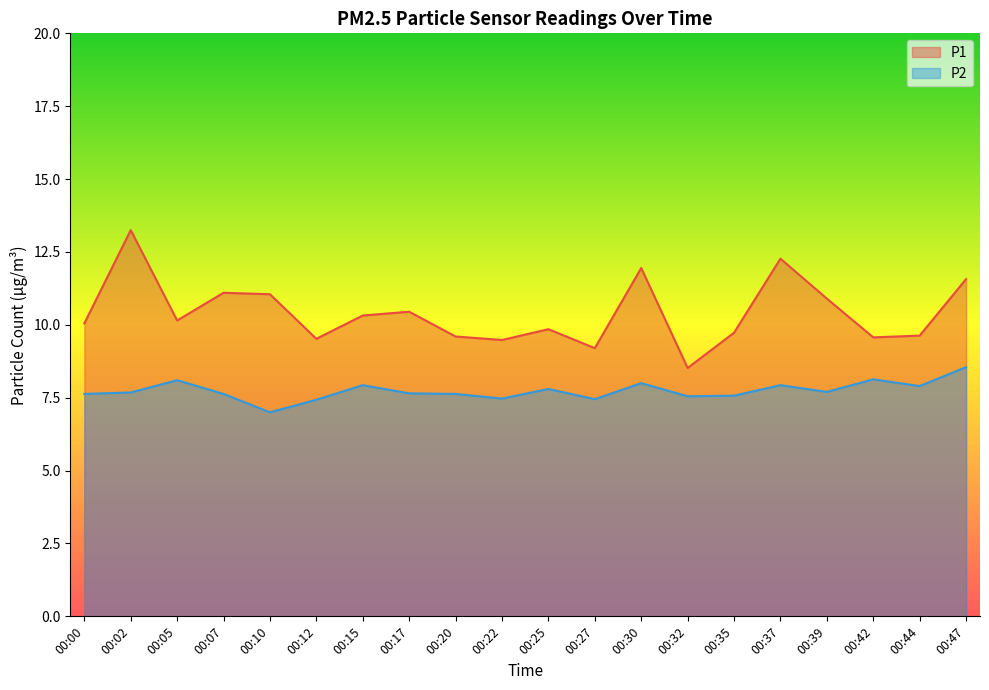

At which category is the sum across all series the highest?

00:02